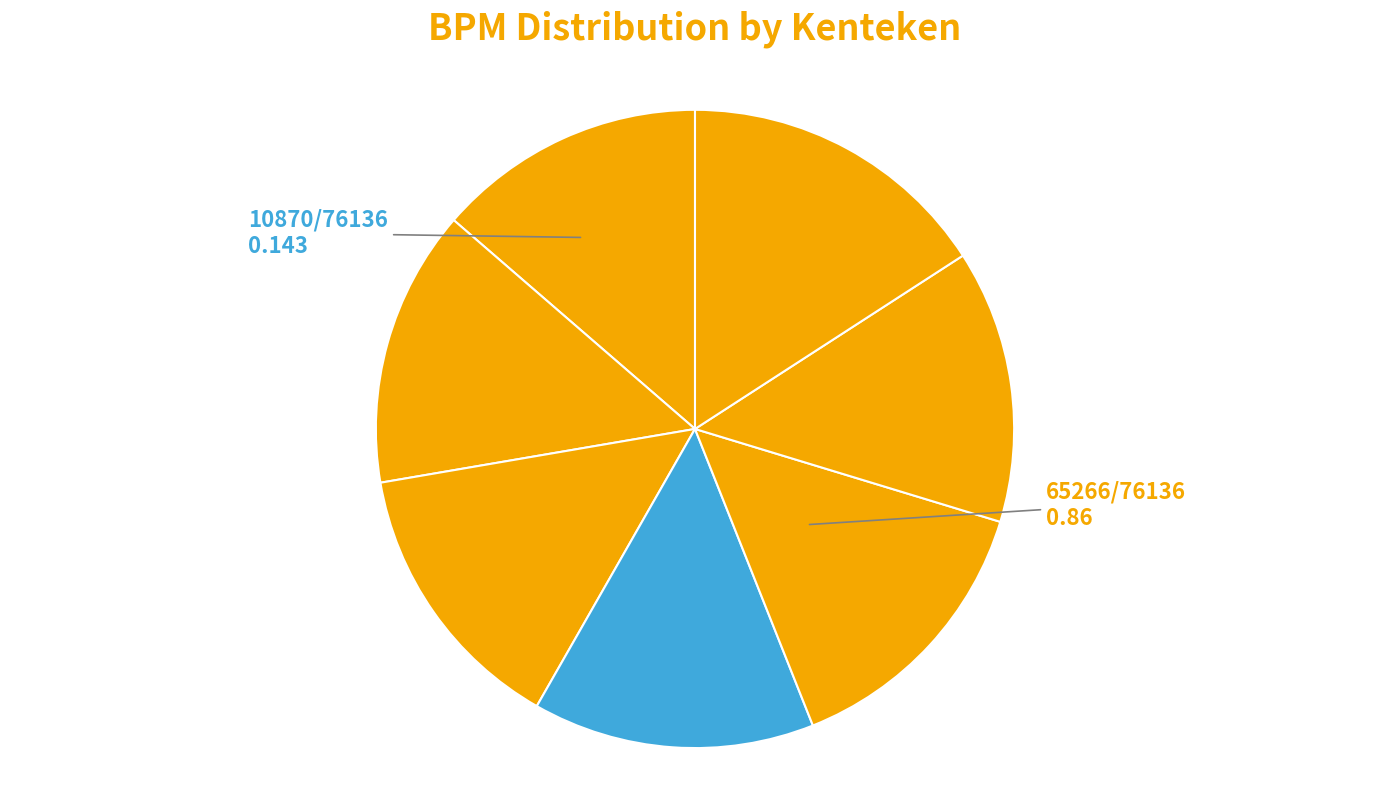

Count the number of slices in the pie.

7